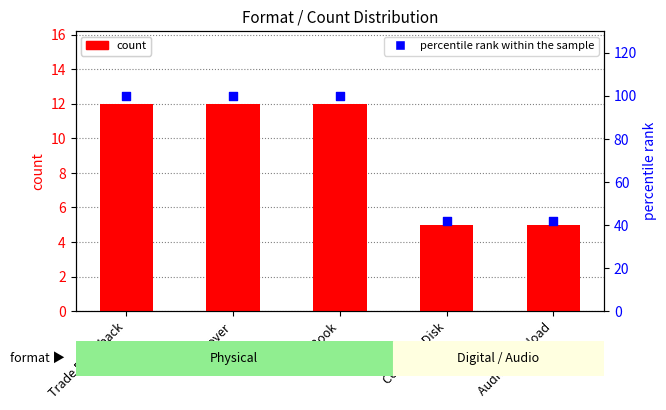

What is the total value across all series at Compact Disk?

47